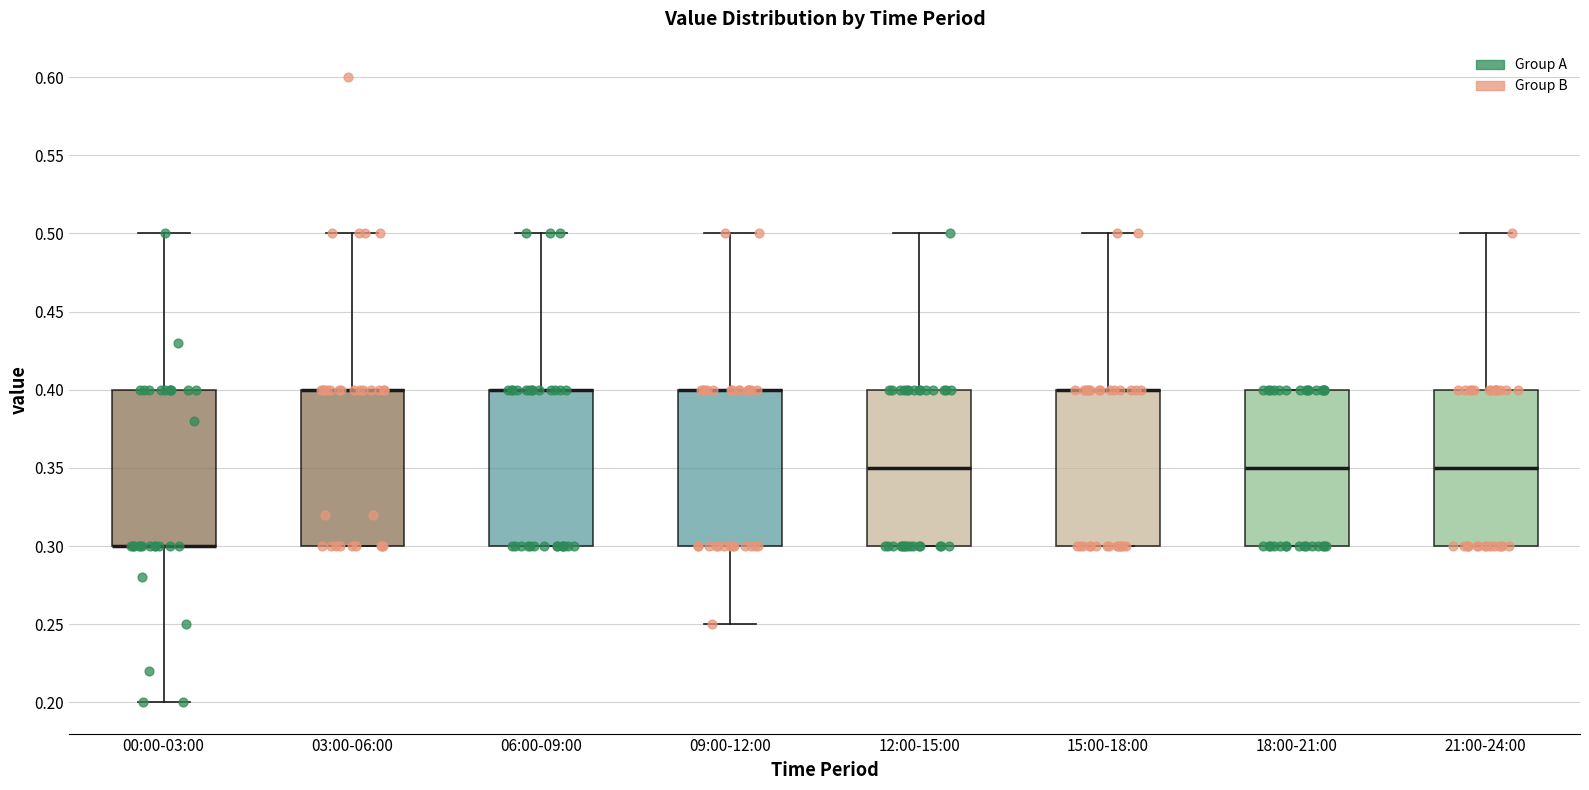

Where does the upper whisker of the box for 06:00-09:00 end on the y-axis? The values are not printed on the chart, so give them approximately, as read against the axis.

0.50